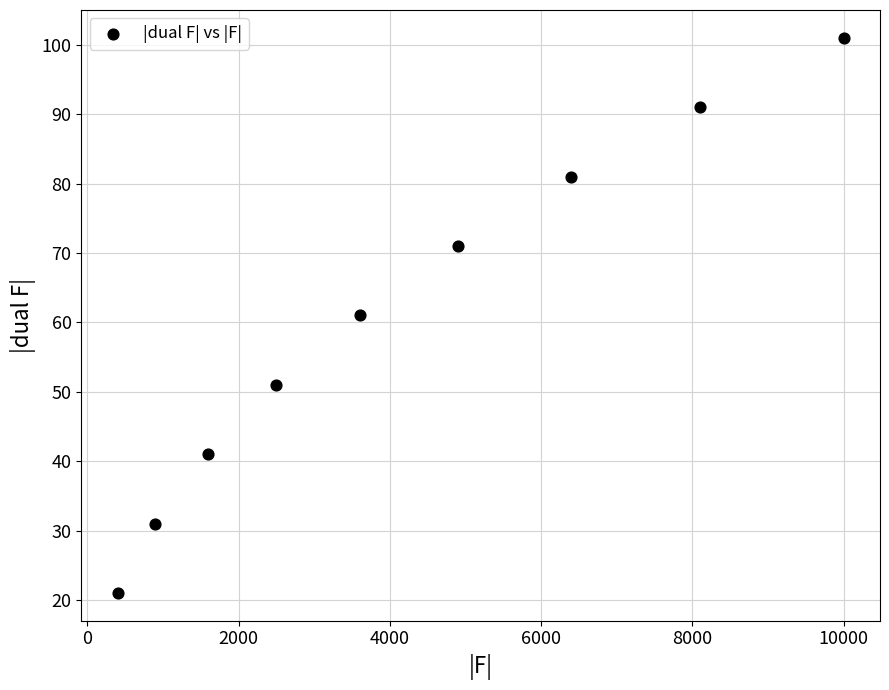

What is the average Y value?

61